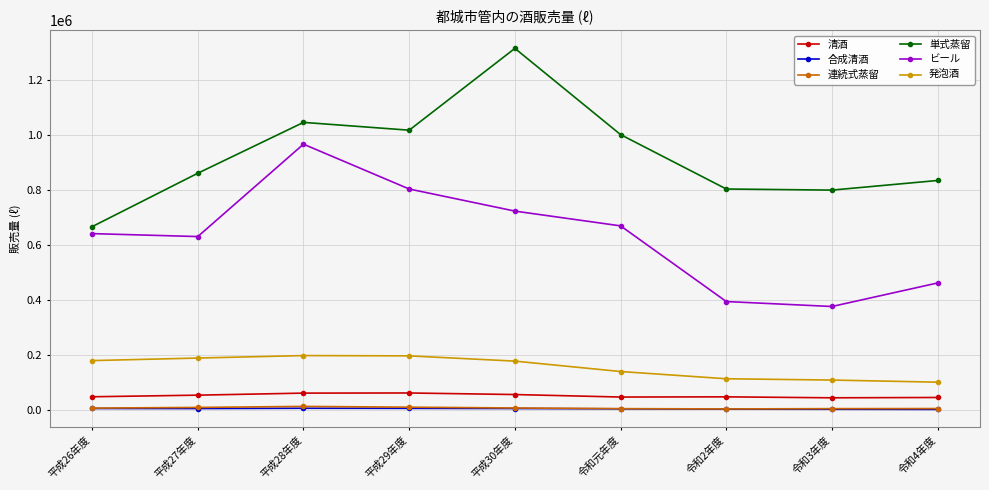

Is the value of 清酒 at 平成30年度 greater than the value of 発泡酒 at 令和2年度?

No